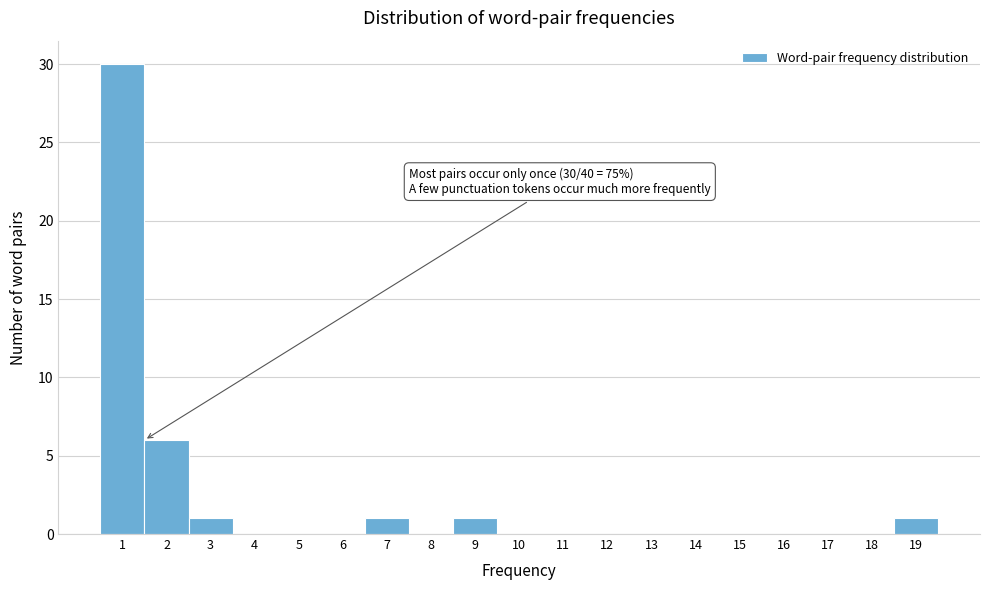

Reading left to right, transcribe all the data shown in this chart.

1=30	2=6	3=1	4=0	5=0	6=0	7=1	8=0	9=1	10=0	11=0	12=0	13=0	14=0	15=0	16=0	17=0	18=0	19=1